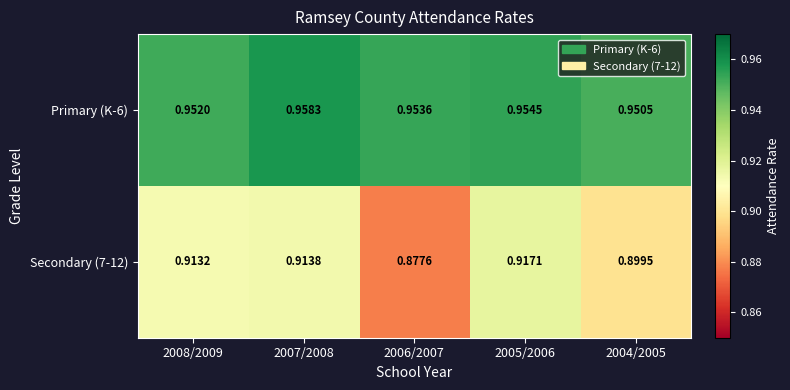

Which series has the largest total across all categories?

Primary (K-6)